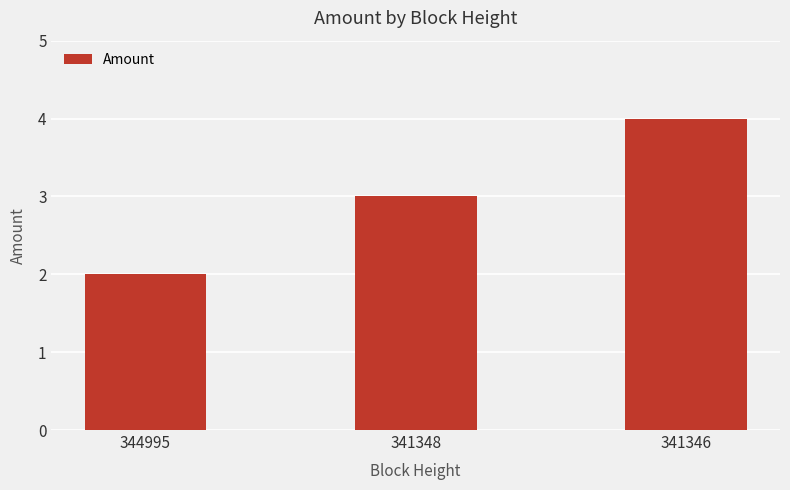

The chart shows a value of 3 at 344995. True or false?

False